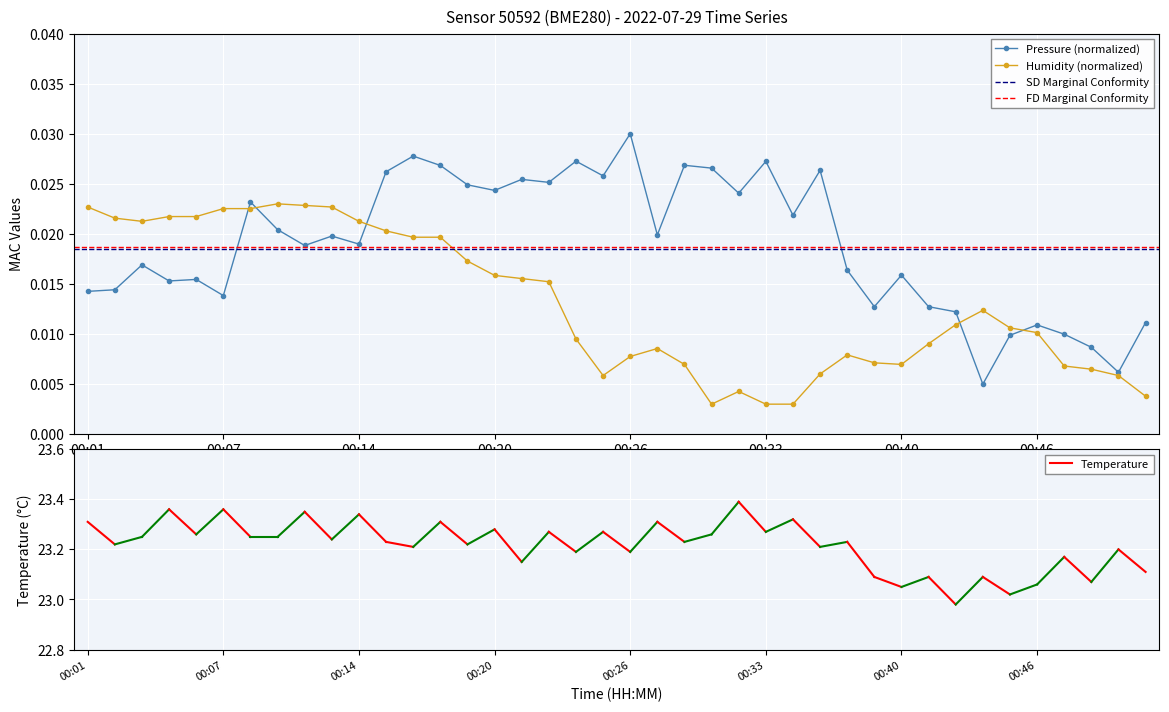

Count the Pressure (normalized) values in the range 0 to 1.

40